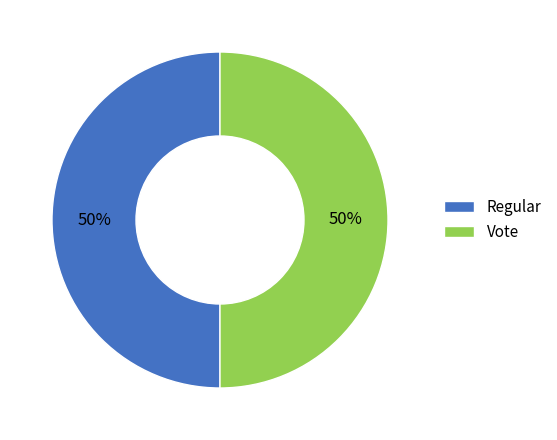

Do Vote and Regular together represent more than half of the pie?

Yes